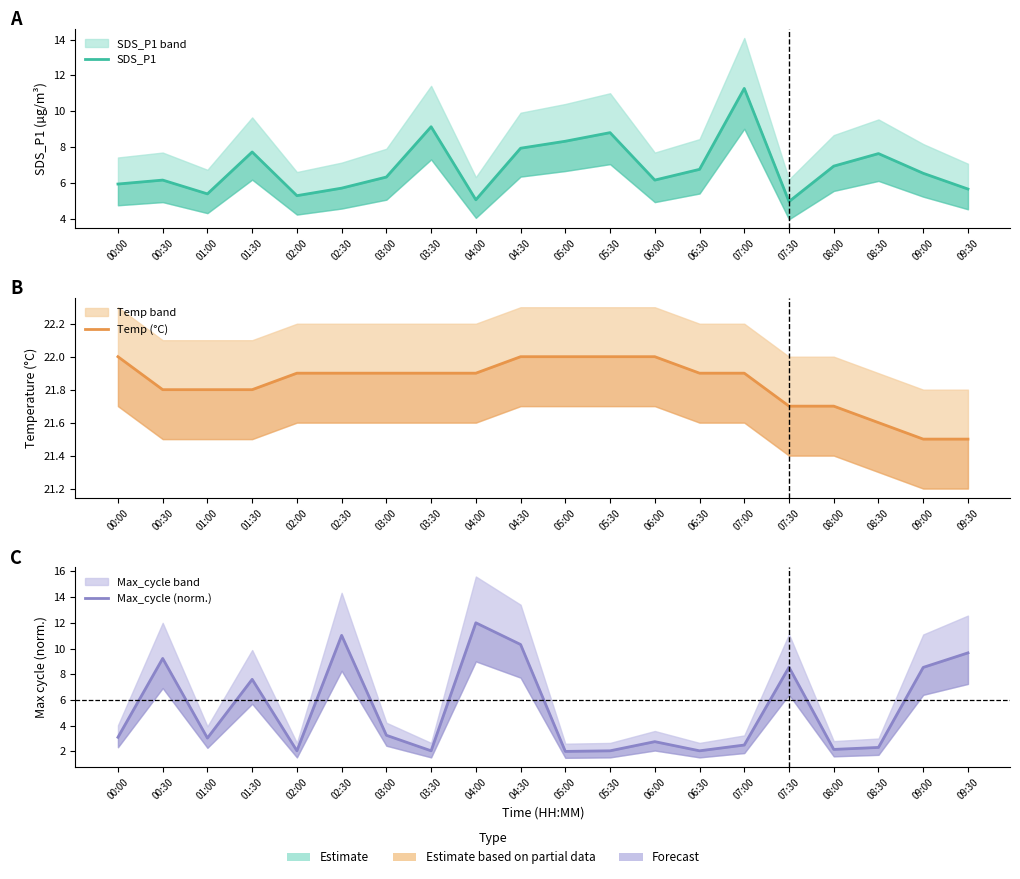

What is the label of the 12th point from the left?

05:30